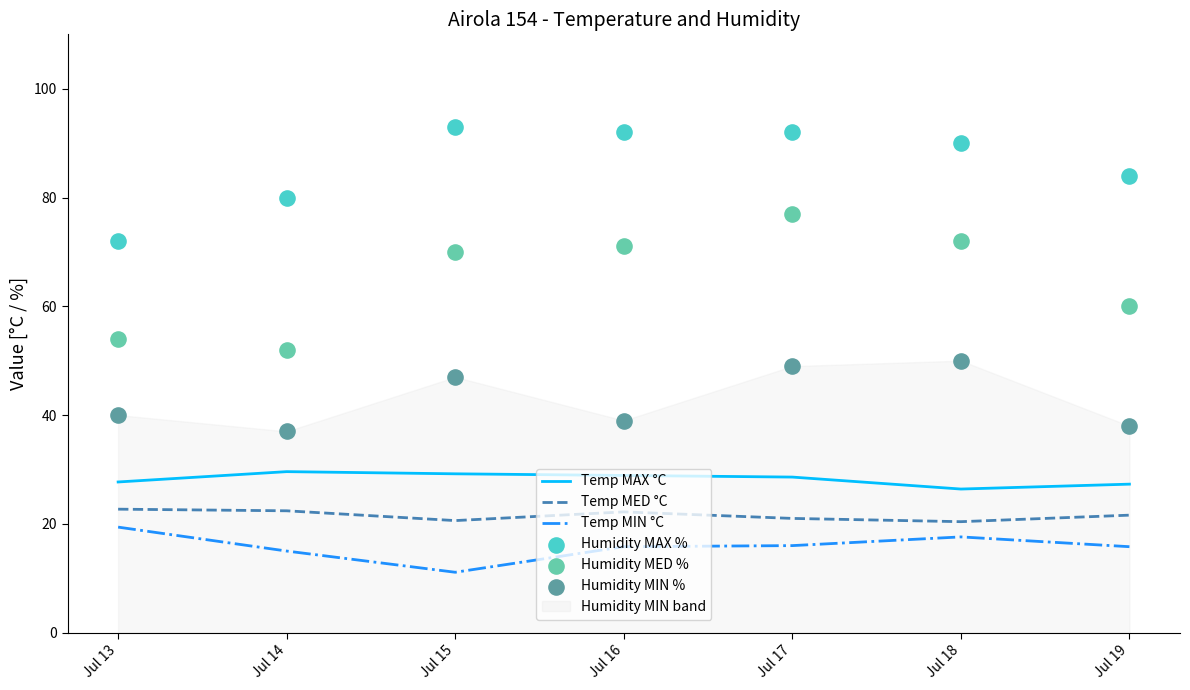

Which series has the largest total across all categories?

Humidity MAX %